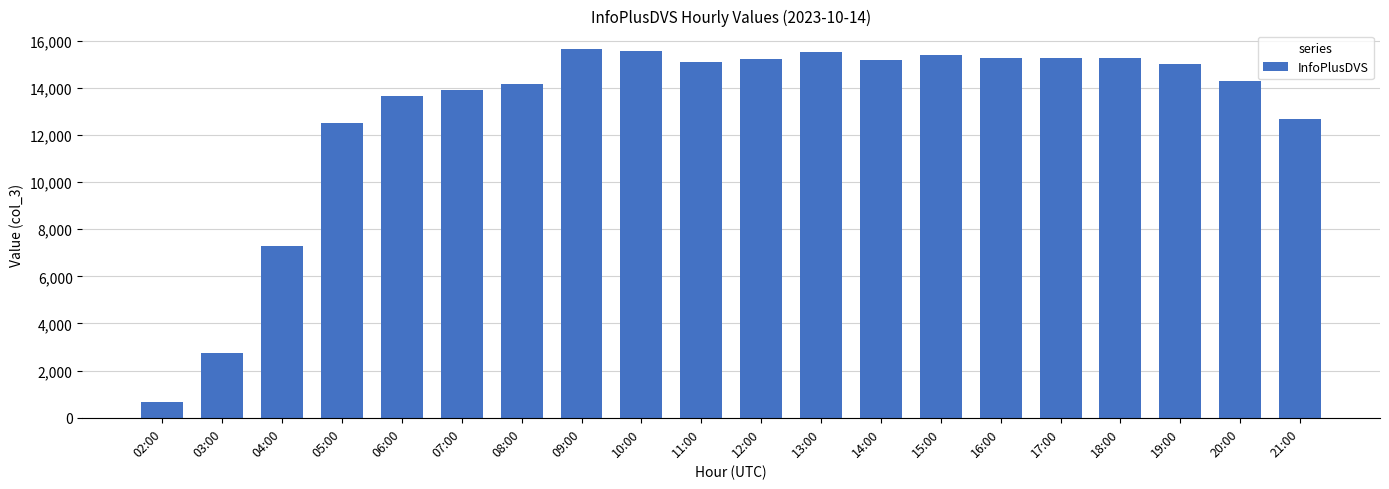

Between 11:00 and 21:00, which is larger?

11:00